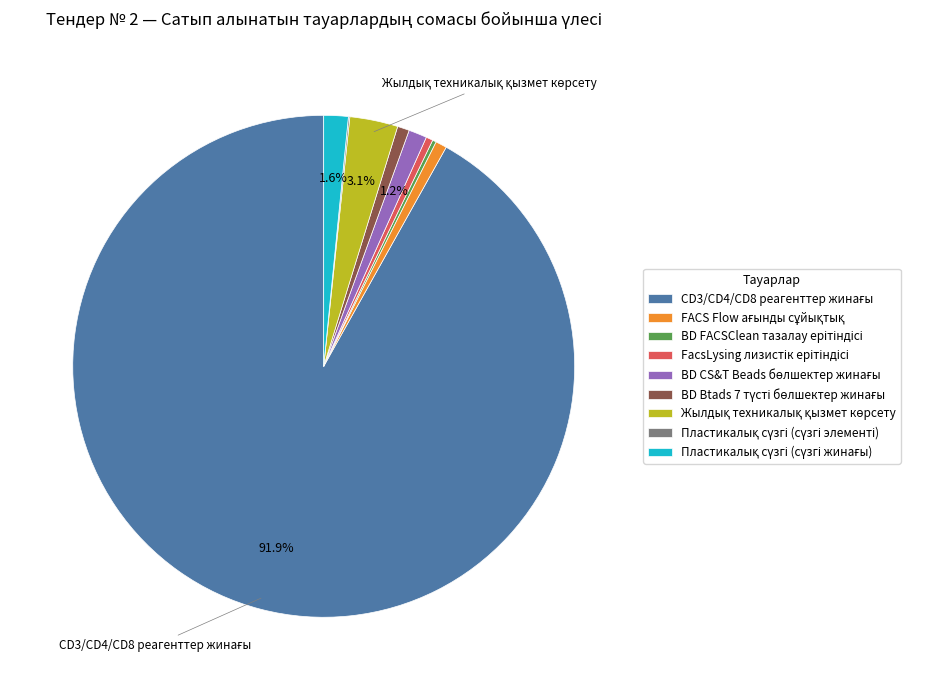

Does any single category account for the majority?

Yes